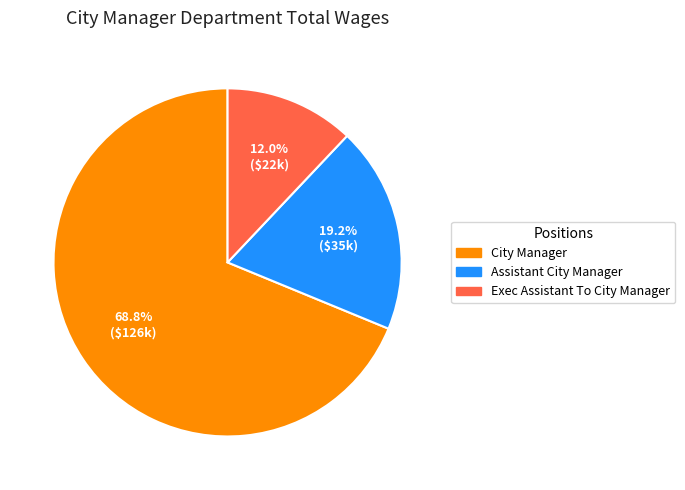

To the nearest percent, what is the difference between the largest and smallest slice percentages?

57%